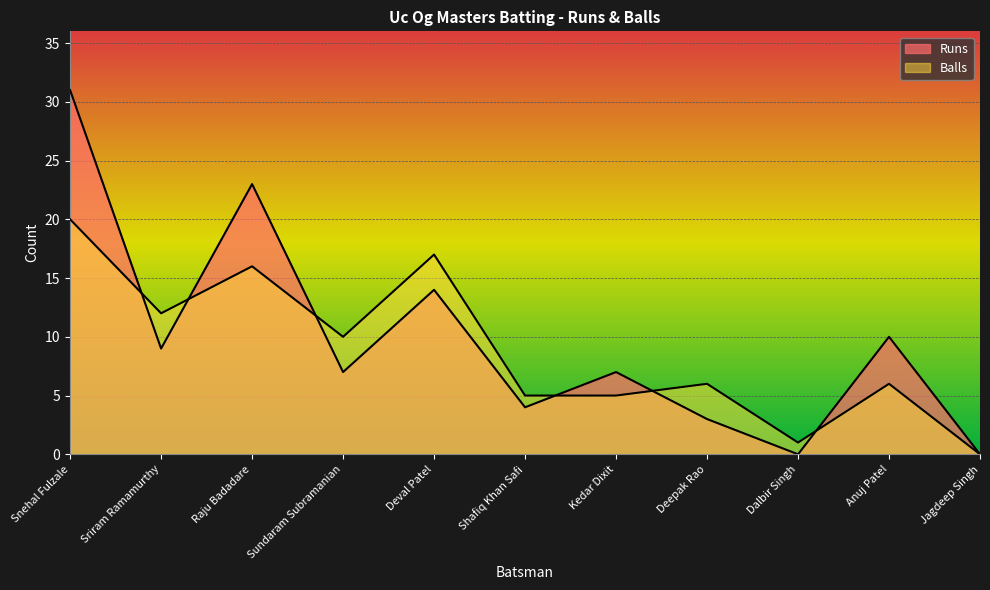

How many values in the Balls series are below 6?

4